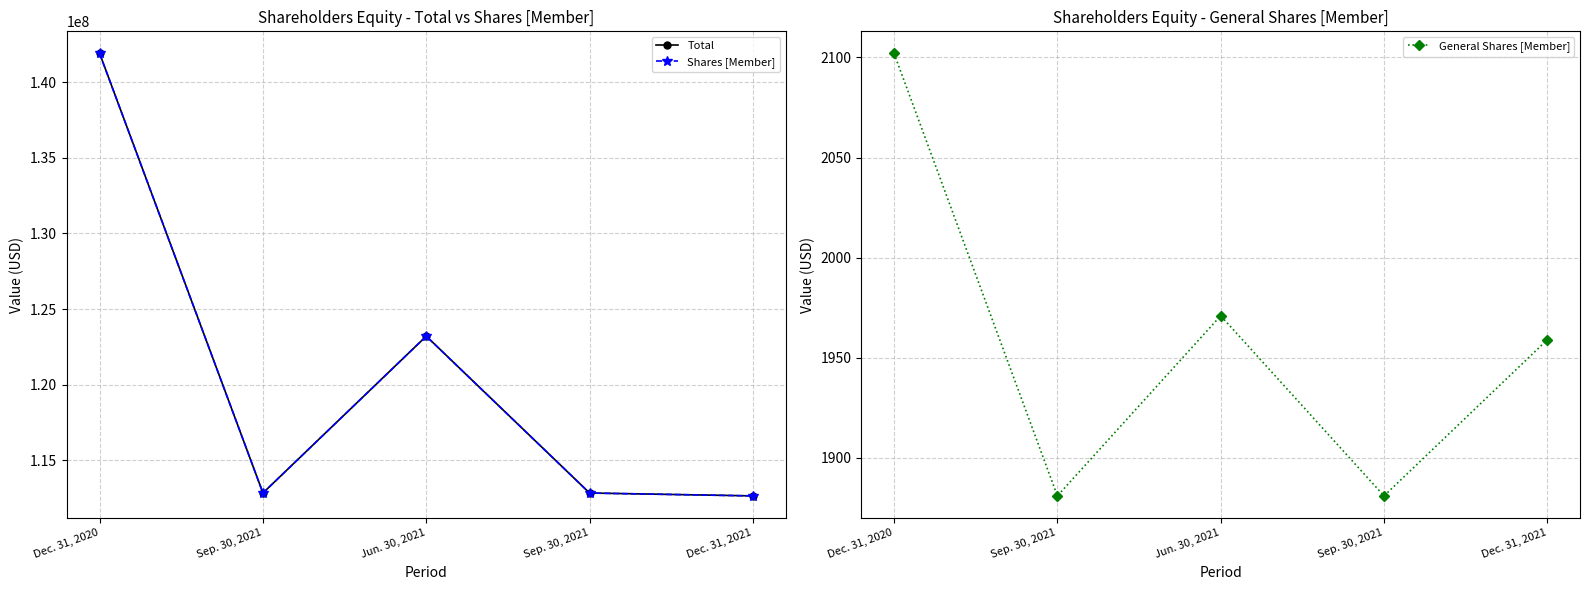

True or false: Total and Shares [Member] cross at least once.

False